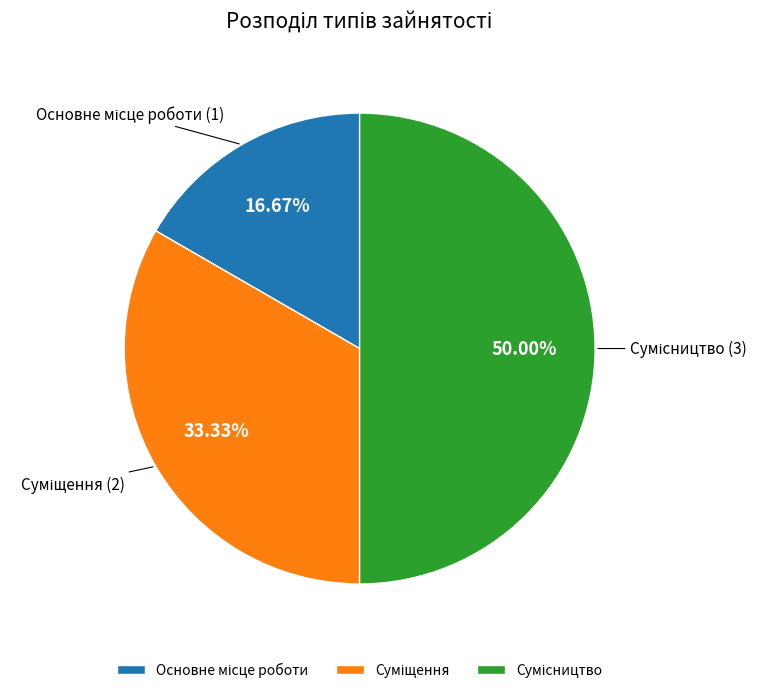

What percentage is the Сумісництво slice, to the nearest percent?

50%